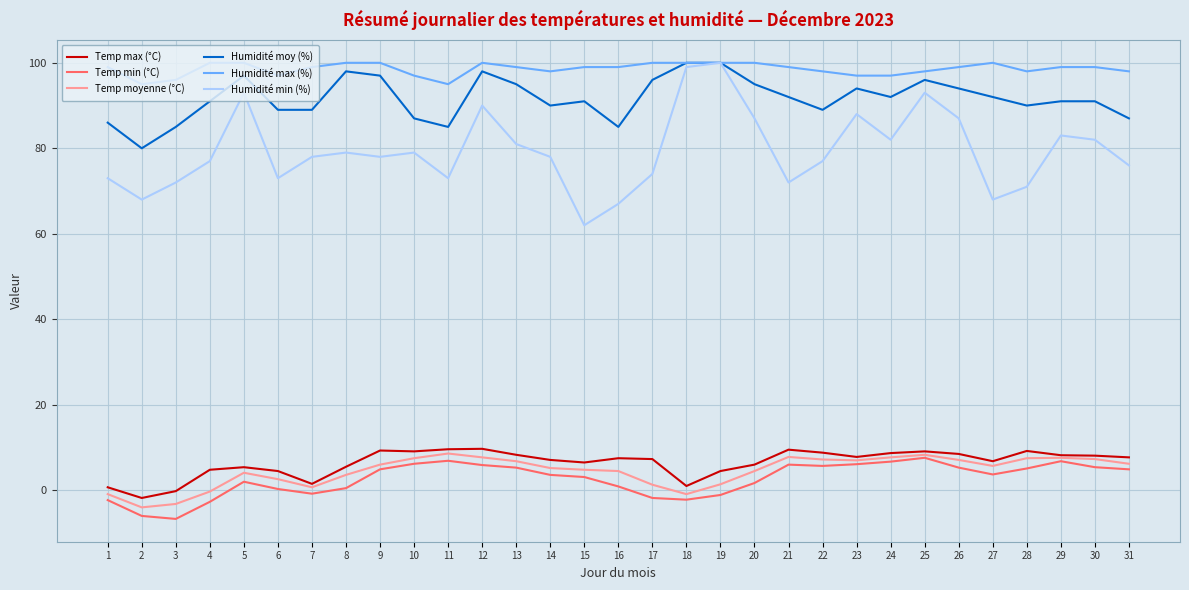

At which category does Humidité min (%) reach its first local valley?

2